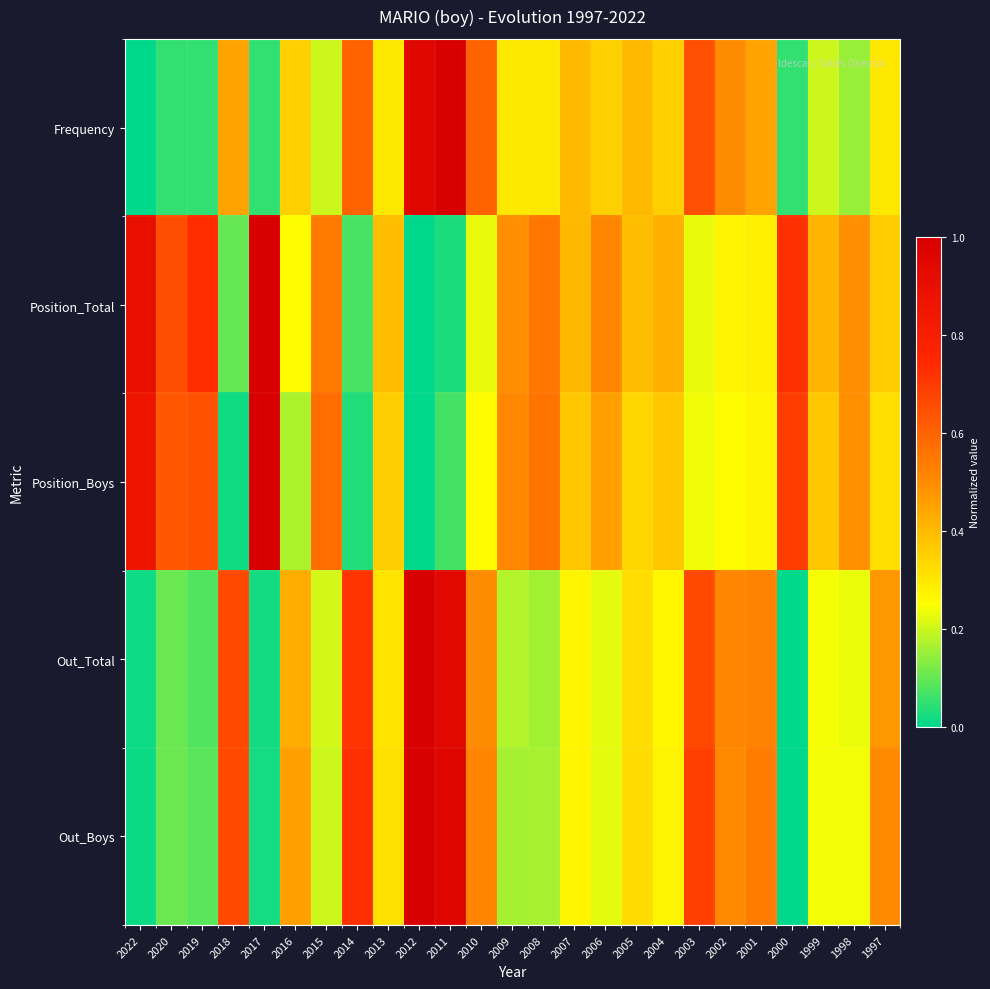

Reading right to left, extract all data points from this chart.

Frequency: 1997=0.3	1998=0.1	1999=0.2	2000=0.1	2001=0.5	2002=0.5	2003=0.7	2004=0.3	2005=0.4	2006=0.3	2007=0.4	2008=0.3	2009=0.3	2010=0.6	2011=1.0	2012=0.9	2013=0.3	2014=0.6	2015=0.2	2016=0.3	2017=0.1	2018=0.5	2019=0.1	2020=0.1	2022=0.0
Position_Total: 1997=0.4	1998=0.5	1999=0.4	2000=0.7	2001=0.3	2002=0.3	2003=0.2	2004=0.4	2005=0.4	2006=0.5	2007=0.4	2008=0.6	2009=0.5	2010=0.2	2011=0.0	2012=0.0	2013=0.4	2014=0.1	2015=0.5	2016=0.3	2017=1.0	2018=0.1	2019=0.7	2020=0.7	2022=0.9
Position_Boys: 1997=0.3	1998=0.5	1999=0.4	2000=0.7	2001=0.3	2002=0.3	2003=0.2	2004=0.4	2005=0.3	2006=0.5	2007=0.4	2008=0.6	2009=0.5	2010=0.3	2011=0.1	2012=0.0	2013=0.4	2014=0.0	2015=0.6	2016=0.2	2017=1.0	2018=0.0	2019=0.6	2020=0.6	2022=0.9
Out_Total: 1997=0.5	1998=0.2	1999=0.2	2000=0.0	2001=0.5	2002=0.5	2003=0.7	2004=0.3	2005=0.3	2006=0.2	2007=0.3	2008=0.2	2009=0.2	2010=0.5	2011=0.9	2012=1.0	2013=0.3	2014=0.7	2015=0.2	2016=0.4	2017=0.0	2018=0.7	2019=0.1	2020=0.1	2022=0.0
Out_Boys: 1997=0.5	1998=0.2	1999=0.2	2000=0.0	2001=0.5	2002=0.5	2003=0.7	2004=0.3	2005=0.3	2006=0.2	2007=0.3	2008=0.2	2009=0.2	2010=0.5	2011=1.0	2012=1.0	2013=0.3	2014=0.7	2015=0.2	2016=0.5	2017=0.0	2018=0.7	2019=0.1	2020=0.1	2022=0.0